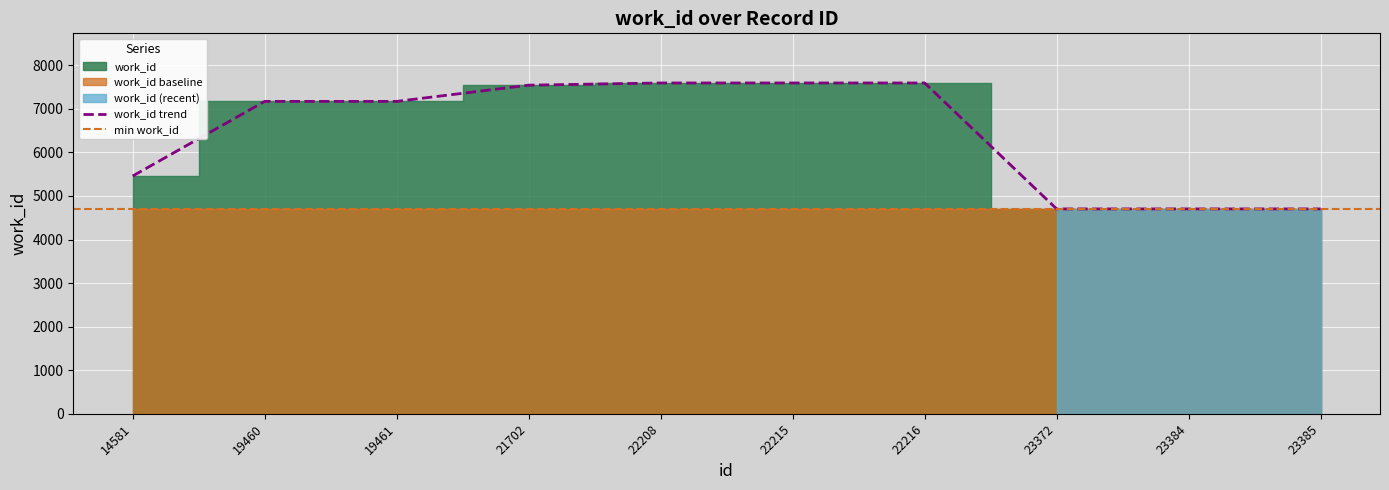

Is it true that the value at 14581 is 5457?

True